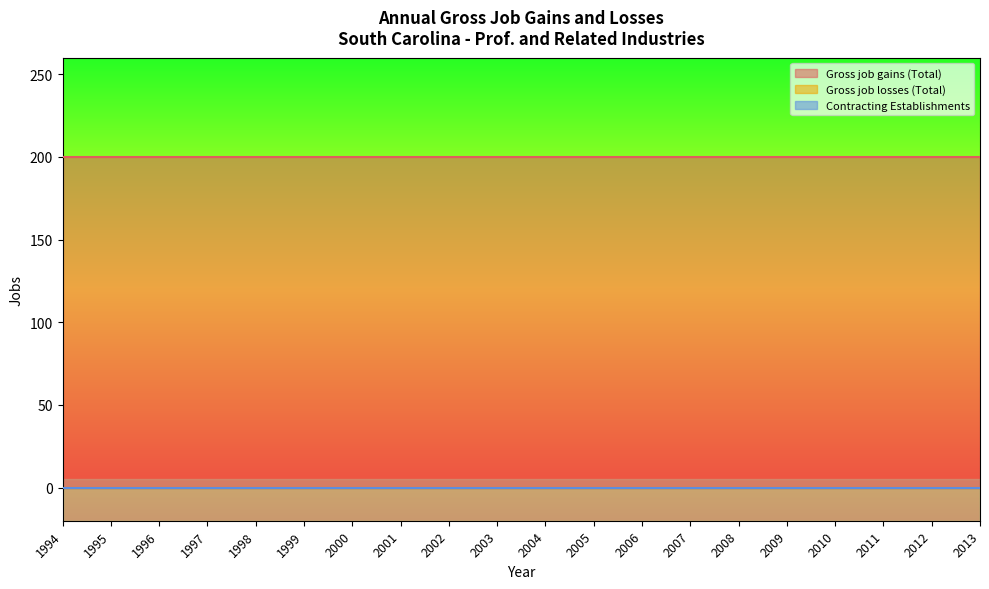

Reading left to right, extract all data points from this chart.

Gross job gains (Total): 200	200	200	200	200	200	200	200	200	200	200	200	200	200	200	200	200	200	200	200
Gross job losses (Total): 0	0	0	0	0	0	0	0	0	0	0	0	0	0	0	0	0	0	0	0
Contracting Establishments: 0	0	0	0	0	0	0	0	0	0	0	0	0	0	0	0	0	0	0	0